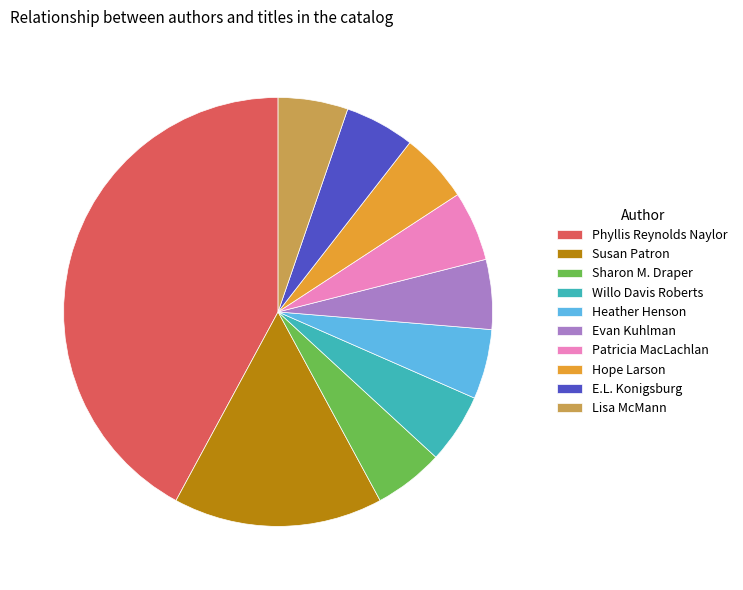

Is there any slice that represents more than half of the pie?

No